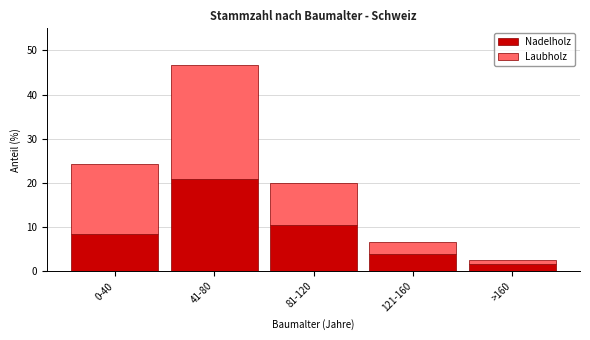

Reading left to right, what are the values for Nadelholz?

0-40=8.5	41-80=20.9	81-120=10.5	121-160=3.9	>160=1.7